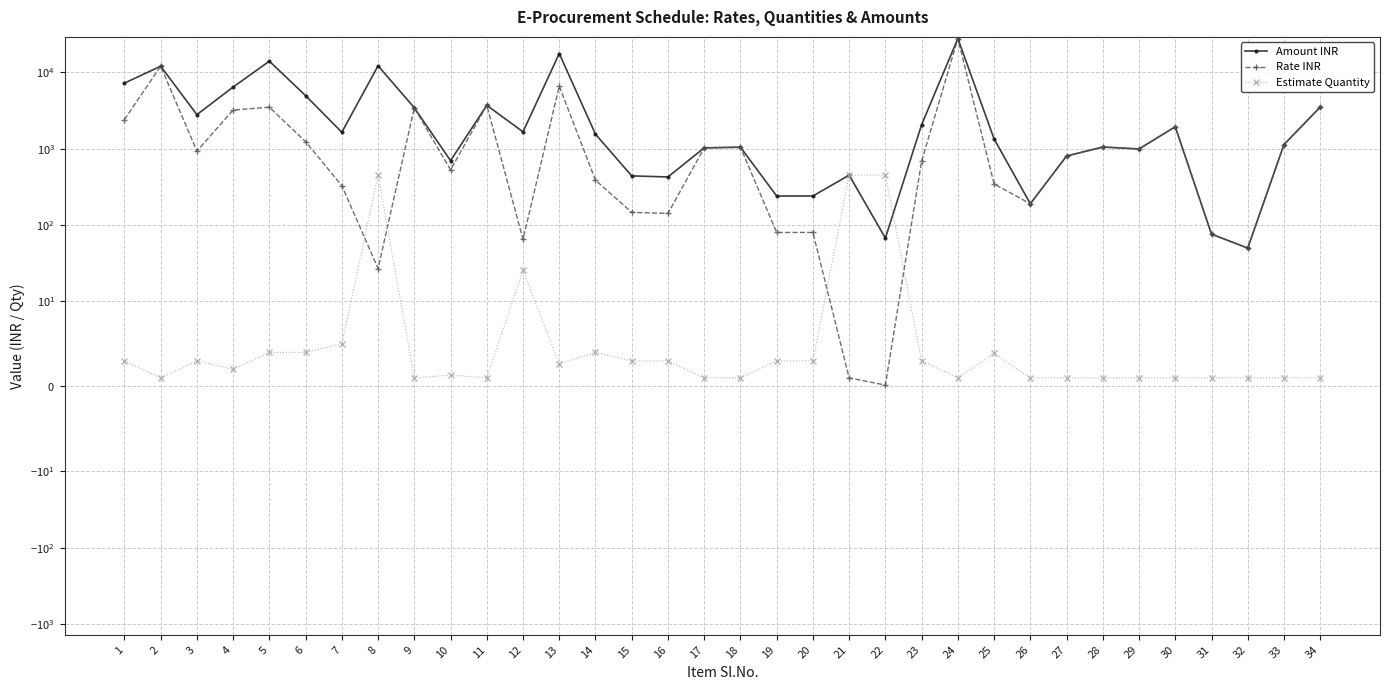

At which label does Rate INR reach its minimum?

22